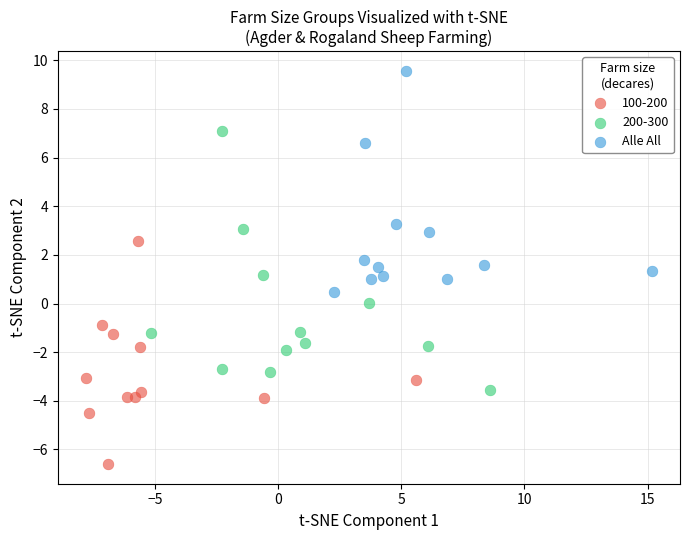

Which series reaches the minimum Y coordinate?

100-200